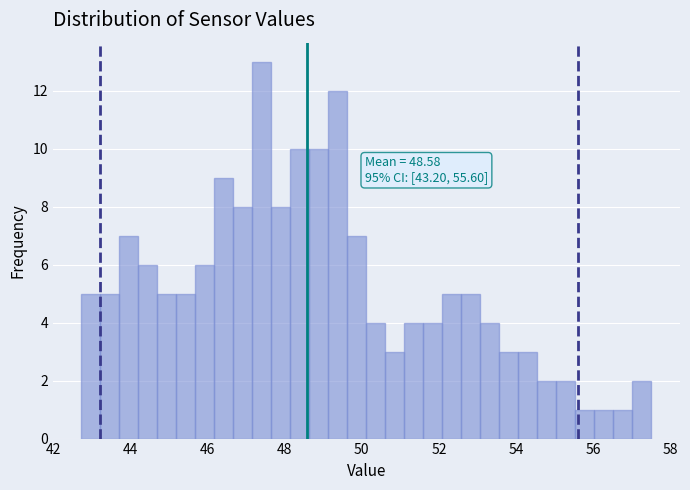

Around what value on the x-axis is the tallest bar? Give the approximate position of its centre, as read against the axis.

47.4